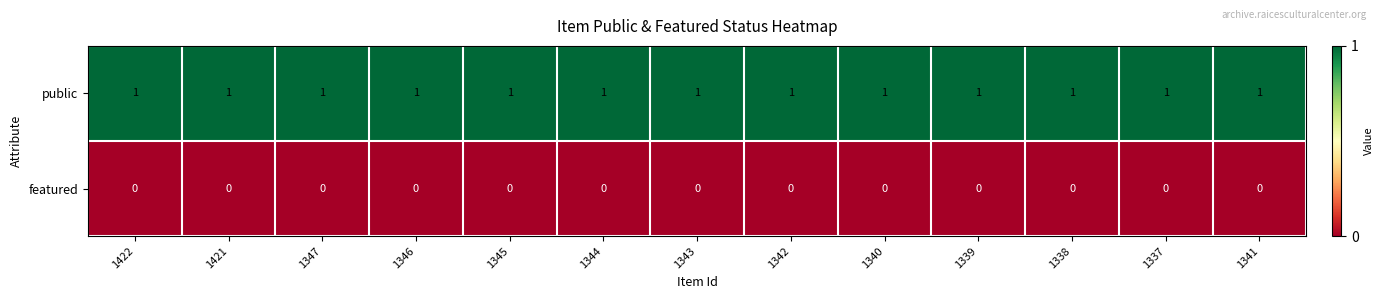

At 1341, list the series in order from smallest to largest.

featured, public